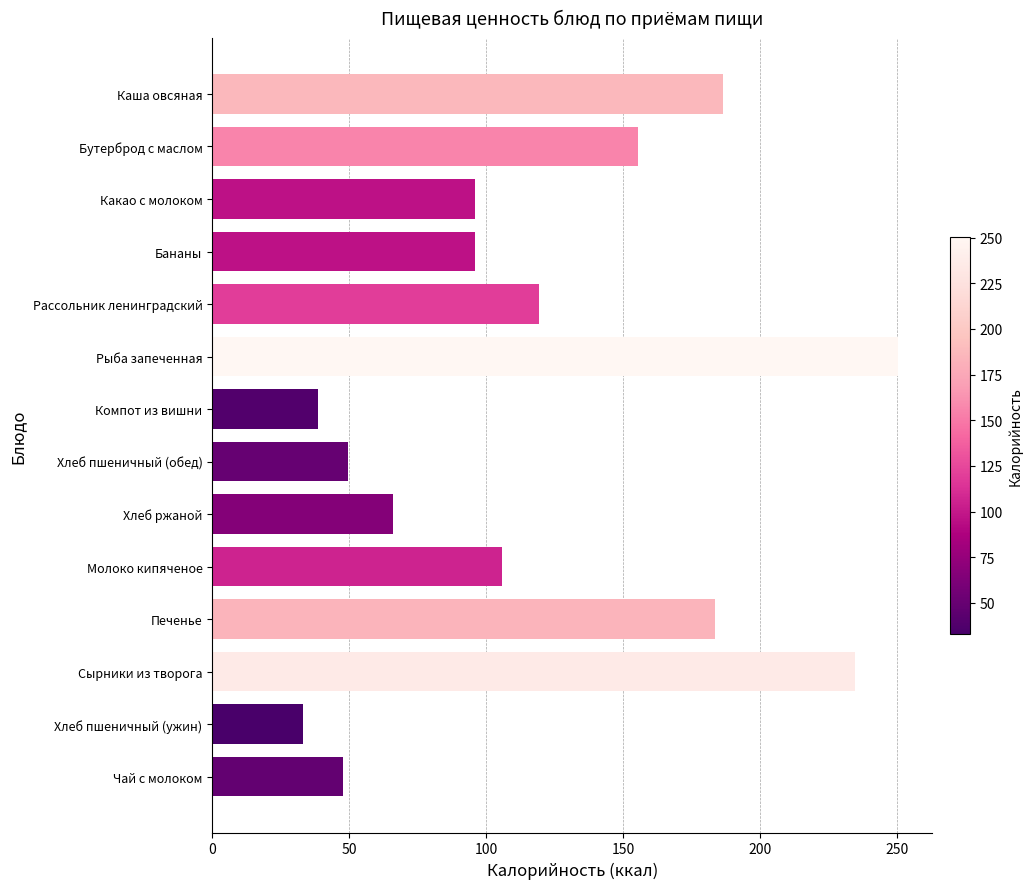

What is the label of the 1st bar from the bottom?

Чай с молоком